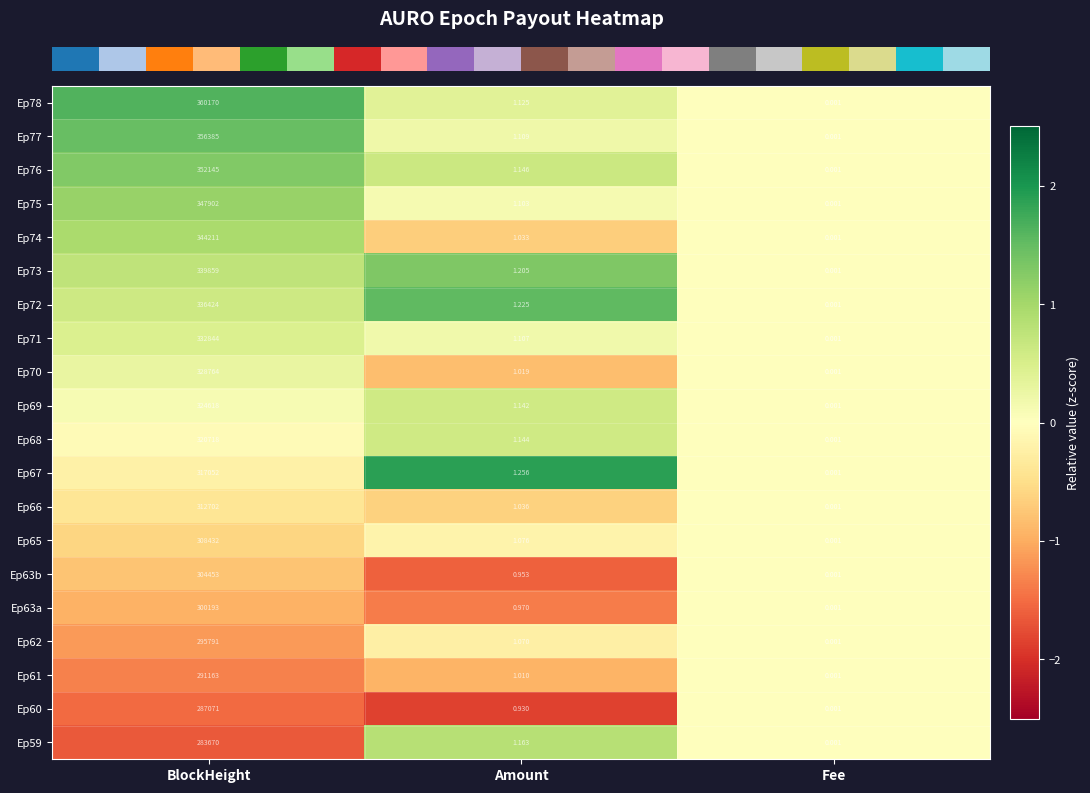

Which category has the highest value in the Ep68 series?

BlockHeight